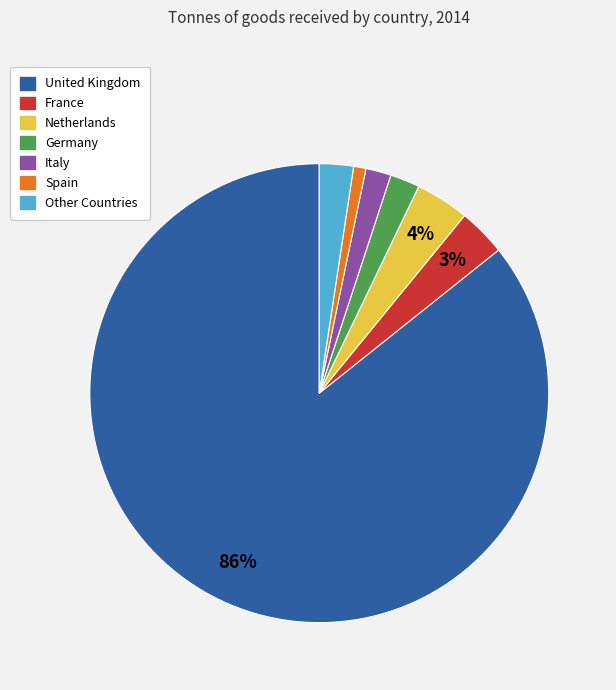

Which slice is the smallest?

Spain